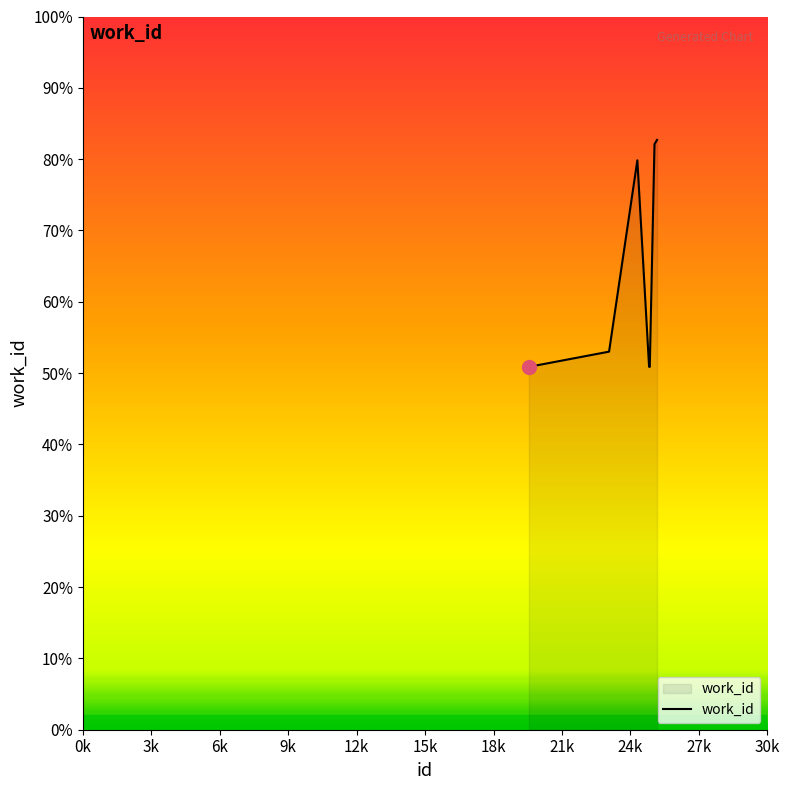

Does the chart have visible grid lines?

No